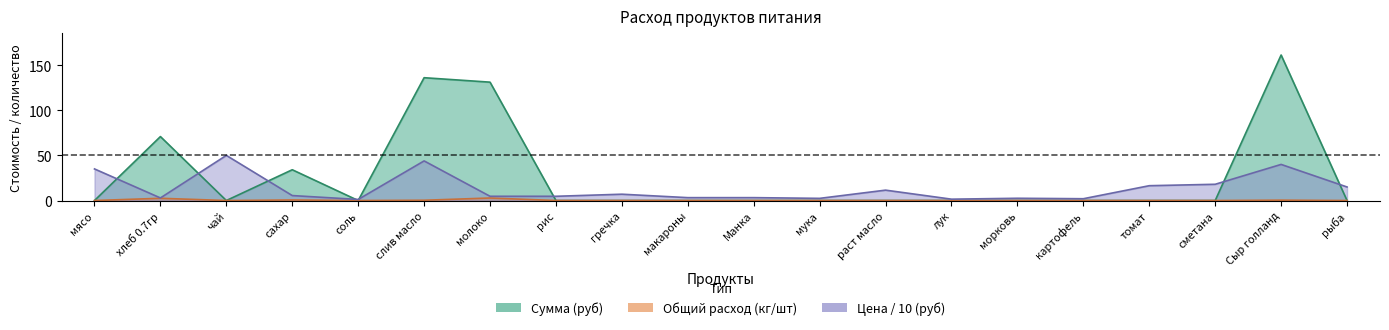

The unit_price series shows 3.2 at Манка. True or false?

True